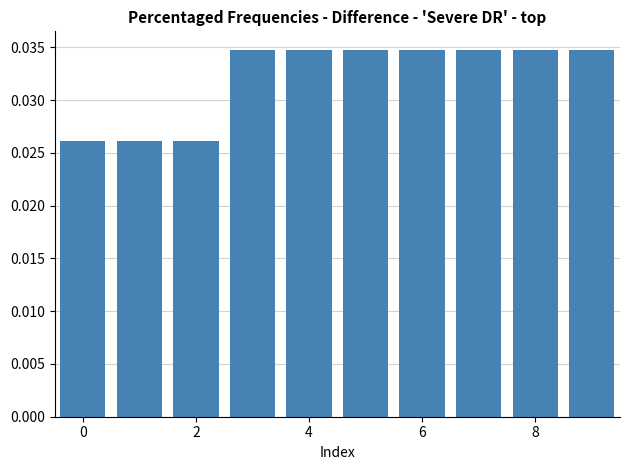

Count the values in the range 0 to 1.

10